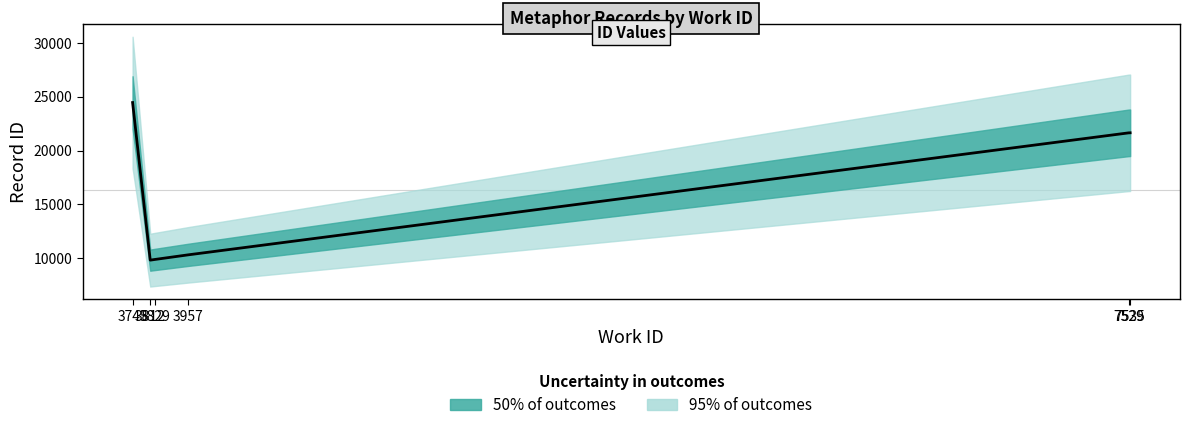

Count the number of values greater than 21639.

2